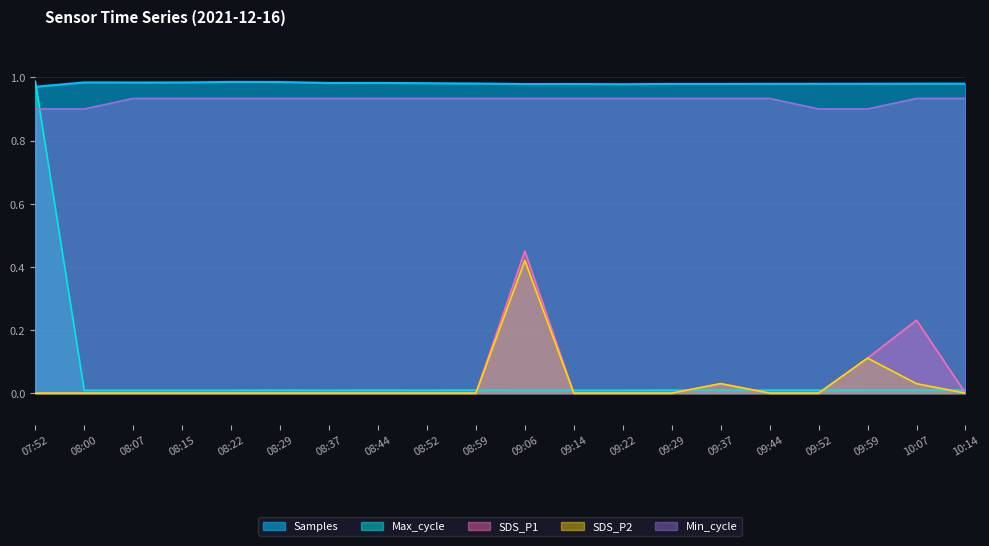

True or false: Samples and SDS_P2 intersect in this chart.

False